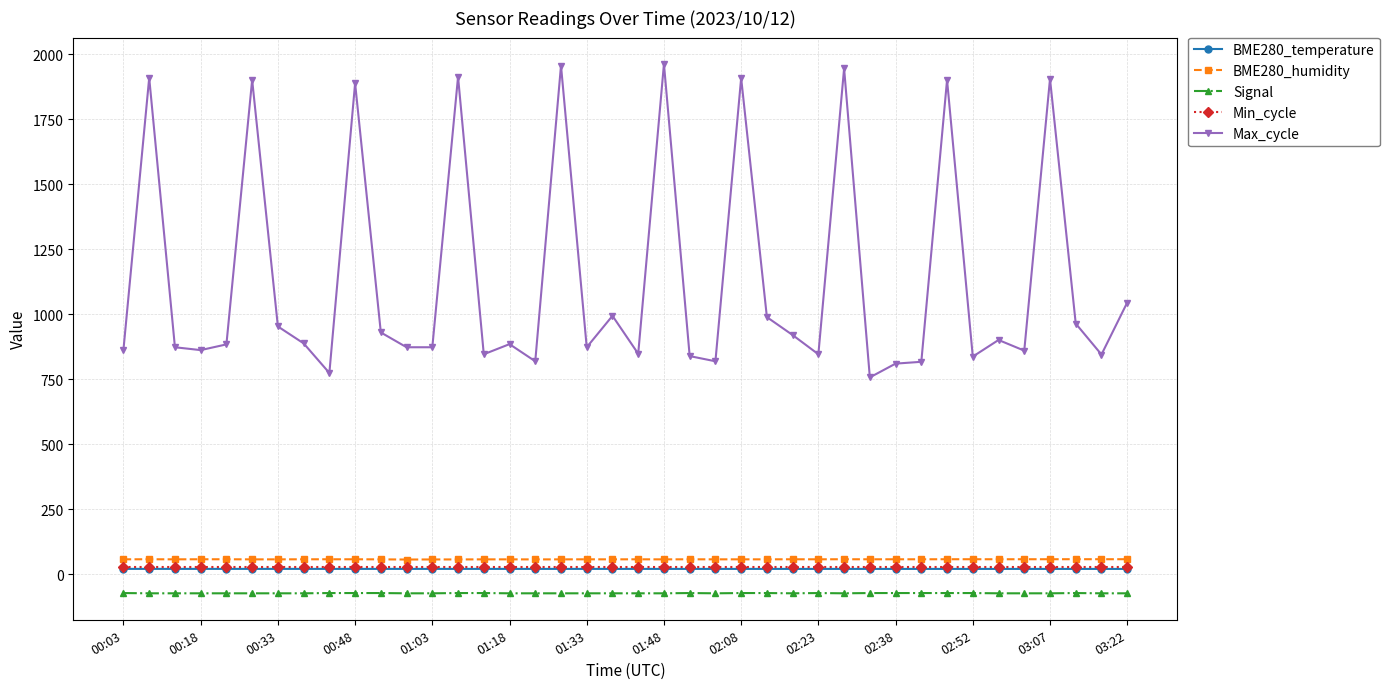

Which series has the widest spread of values?

Max_cycle